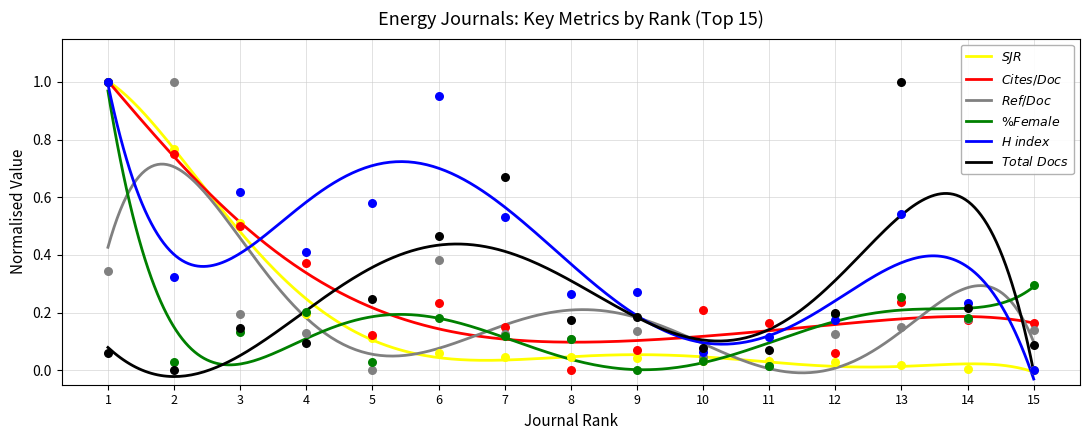

Which series reaches the maximum Y coordinate?

SJR